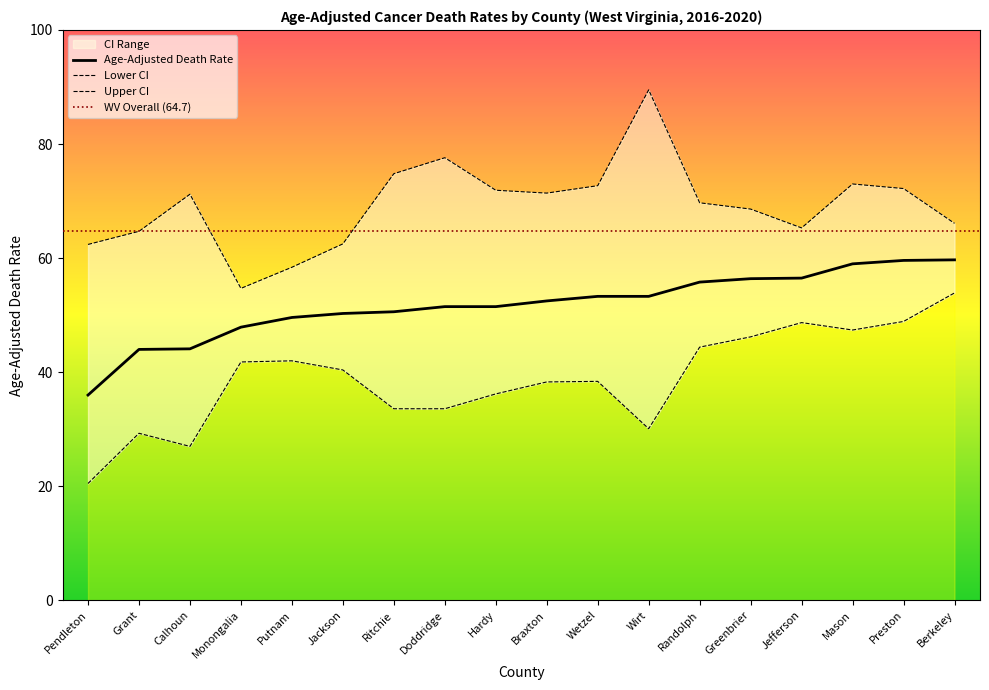

Which series has the widest spread of values?

Upper CI (Rate)